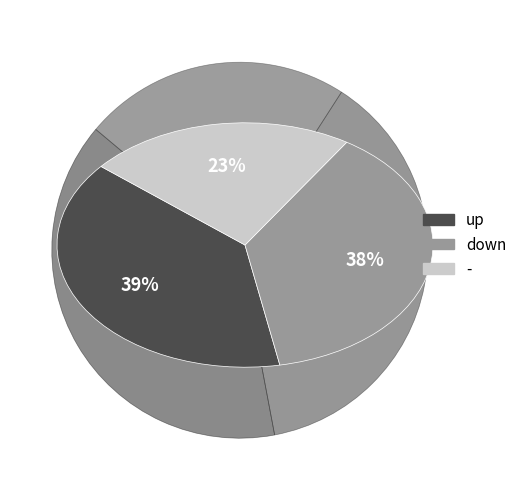

How many segments does this pie chart have?

3